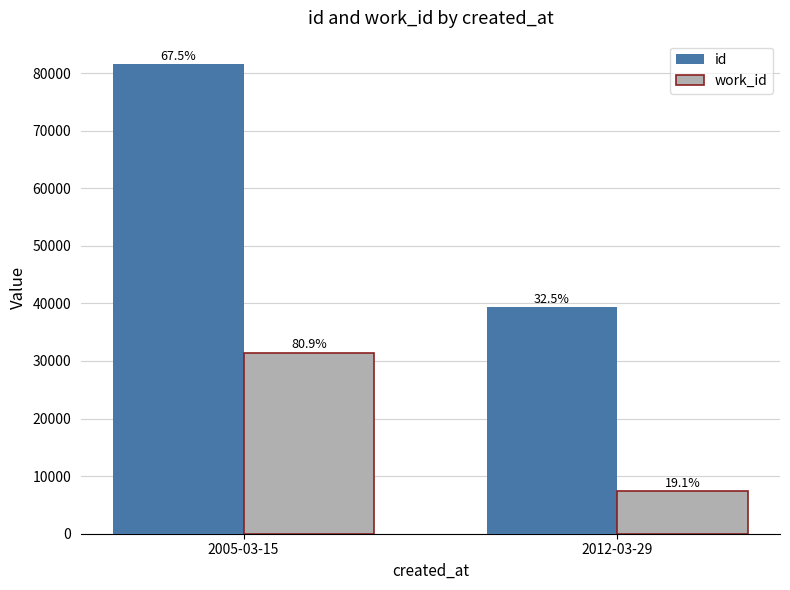

What are all the series names shown in the legend?

id, work_id